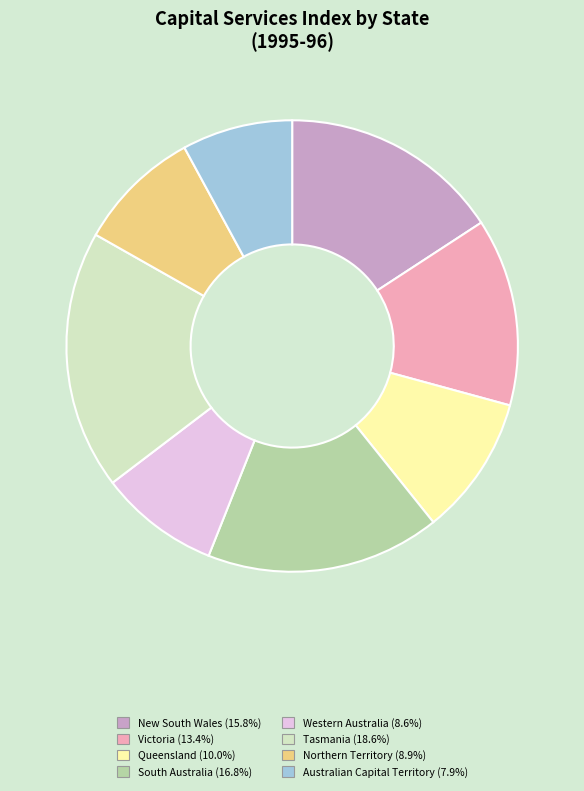

What is the ratio of the value at Northern Territory (8.9%) to the value at Queensland (10.0%)?

0.9